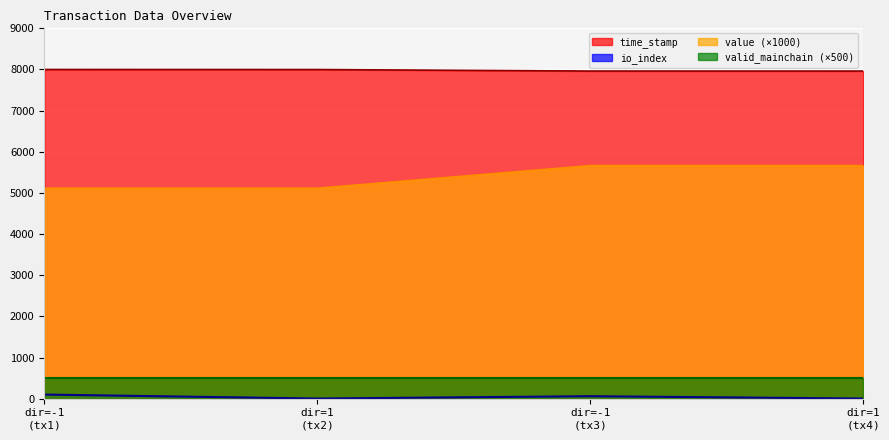

Which series has the largest total across all categories?

time_stamp